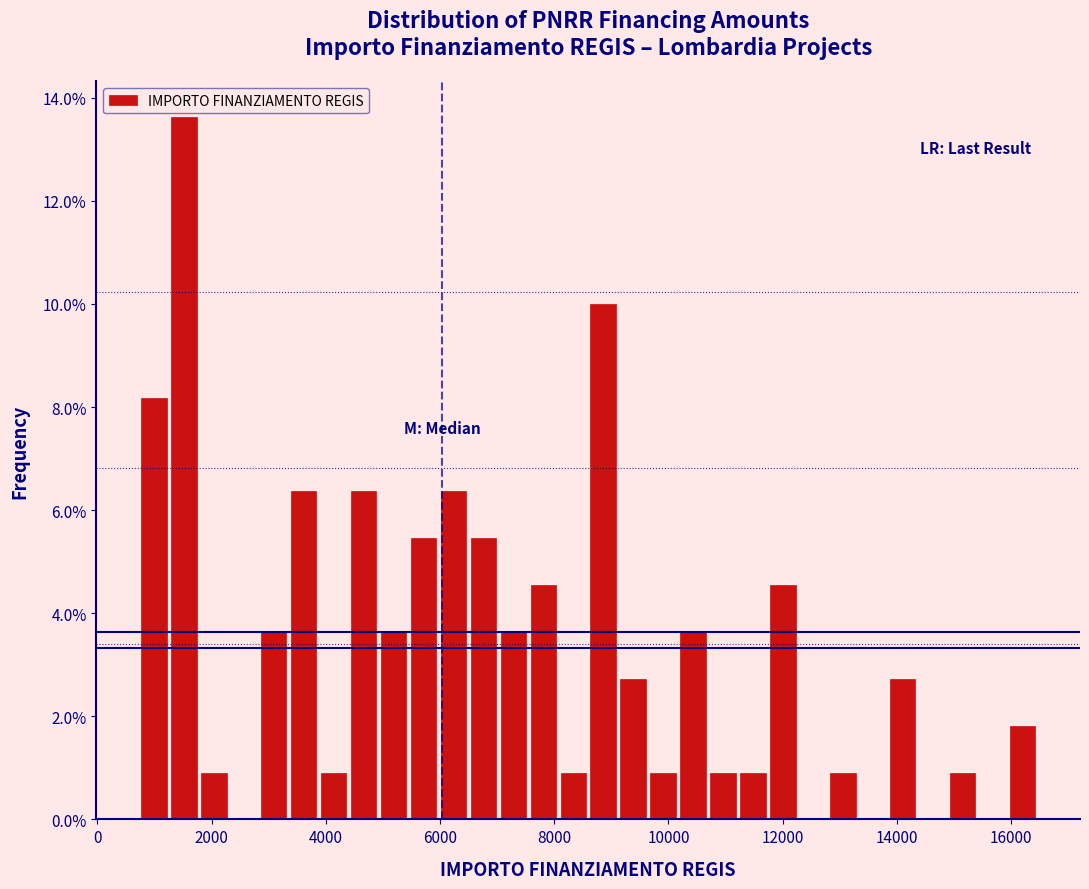

Around what value on the x-axis is the tallest bar? Give the approximate position of its centre, as read against the axis.

1600